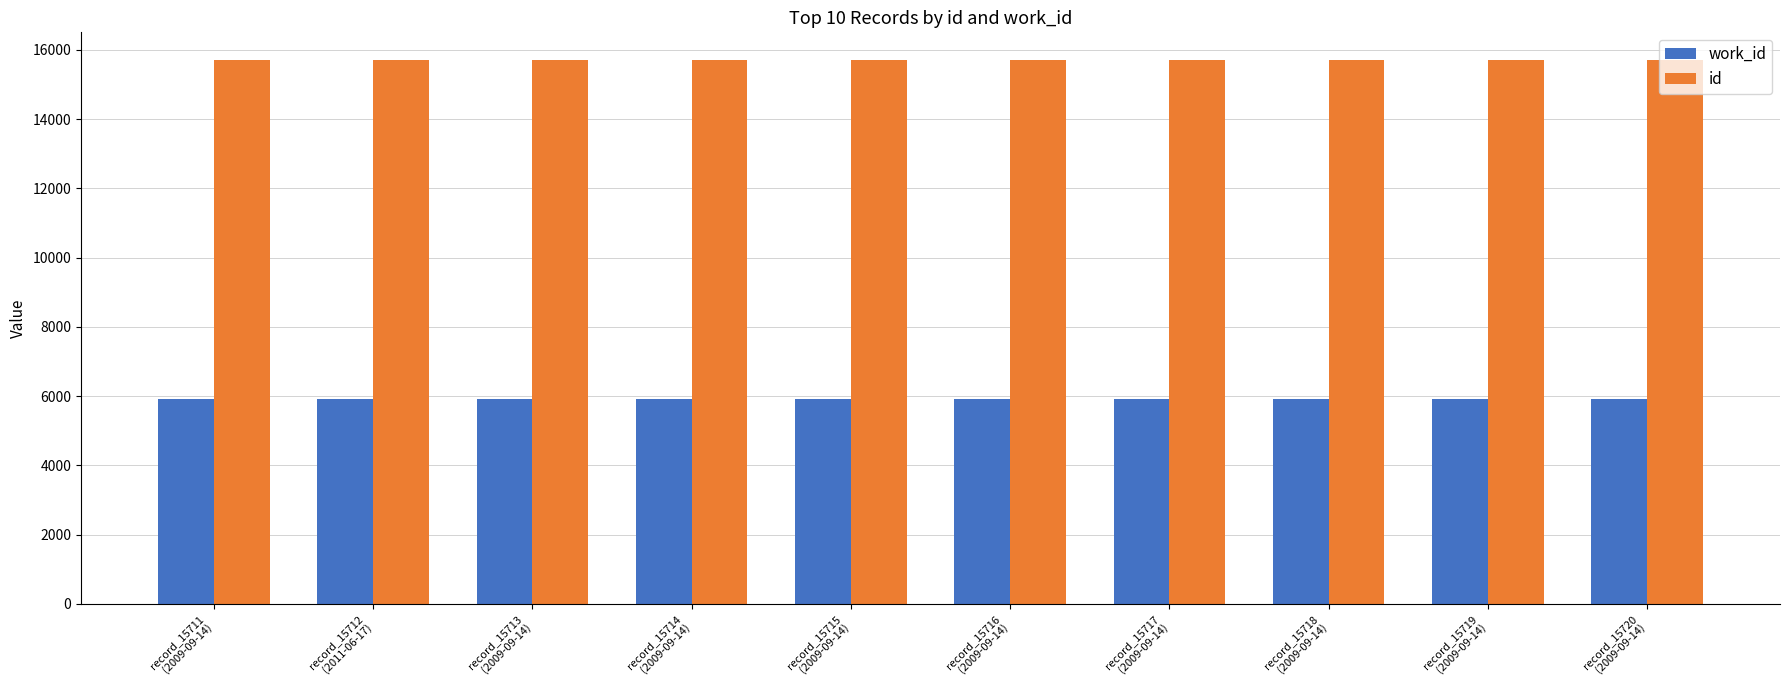

What is the greatest value displayed?

15720